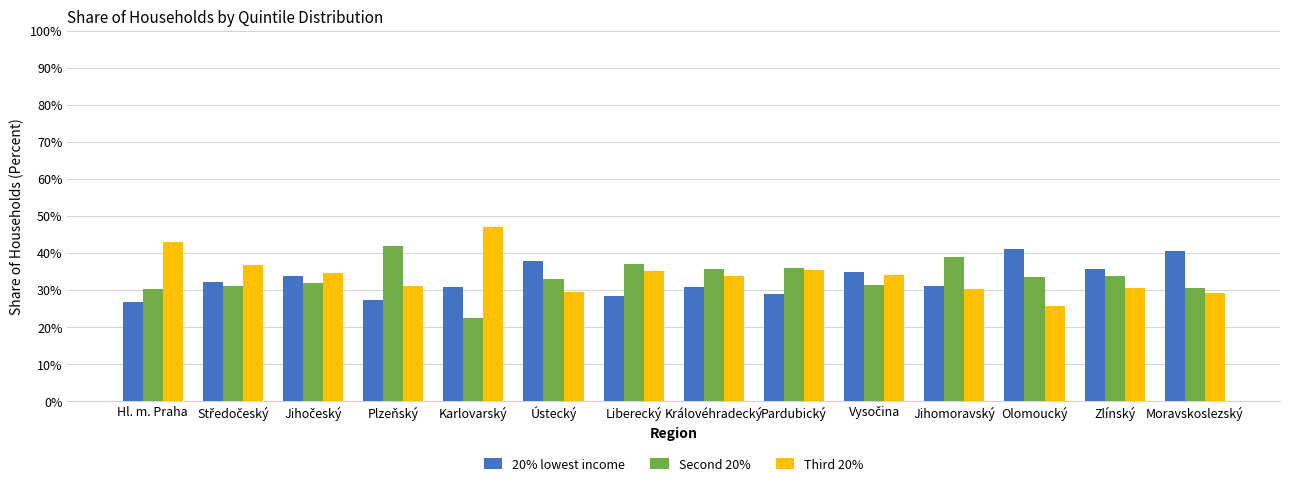

At how many categories does at least one series exceed 24?

14